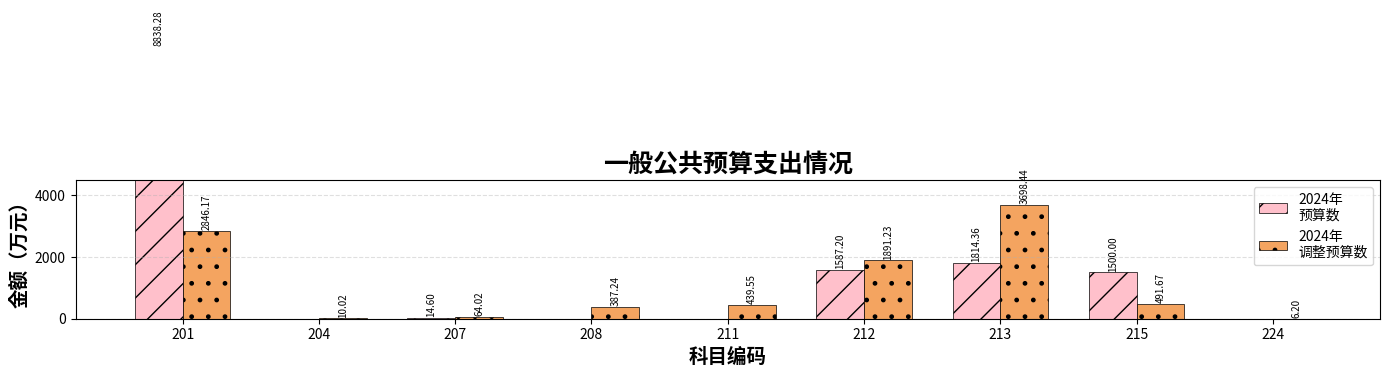

Reading left to right, what are all the values shown in this chart?

2024年
预算数: 201=8838.3	204=0.0	207=14.6	208=0.0	211=0.0	212=1587.2	213=1814.4	215=1500.0	224=0.0
2024年
调整预算数: 201=2846.2	204=10.0	207=64.0	208=387.2	211=439.6	212=1891.2	213=3698.4	215=491.7	224=6.2